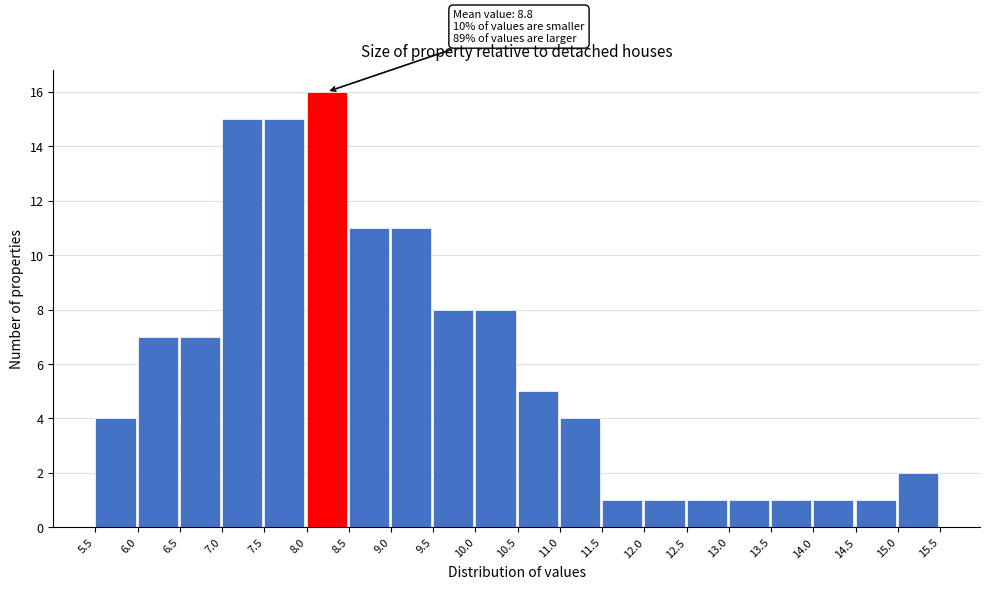

Which range on the x-axis has the tallest bar?

8.0 to 8.5